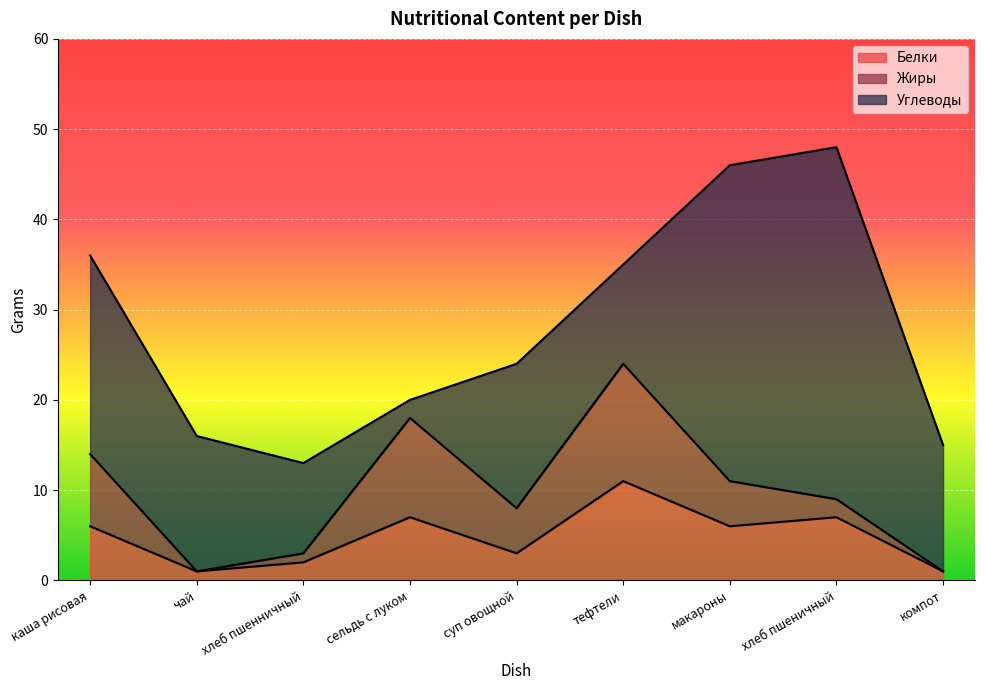

What is the sum of all Углеводы values?

164